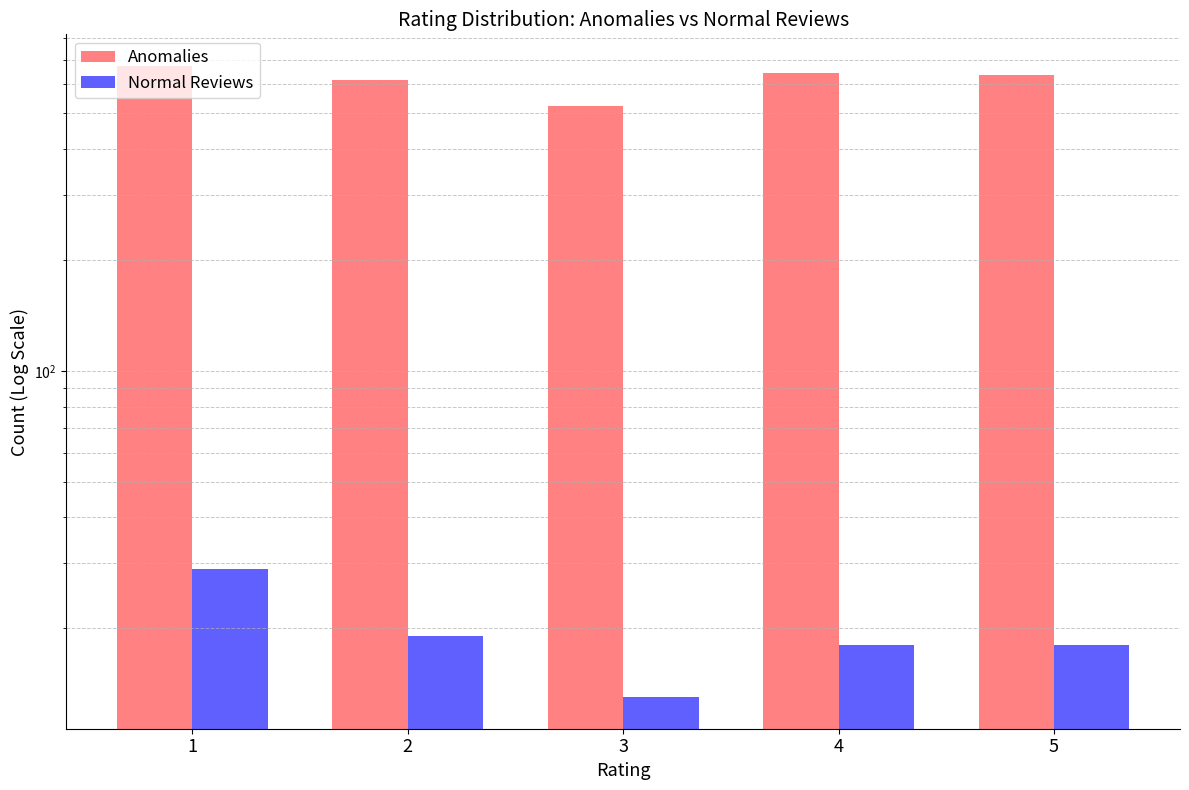

Is it true that Anomalies equals 1119 at 1?

False